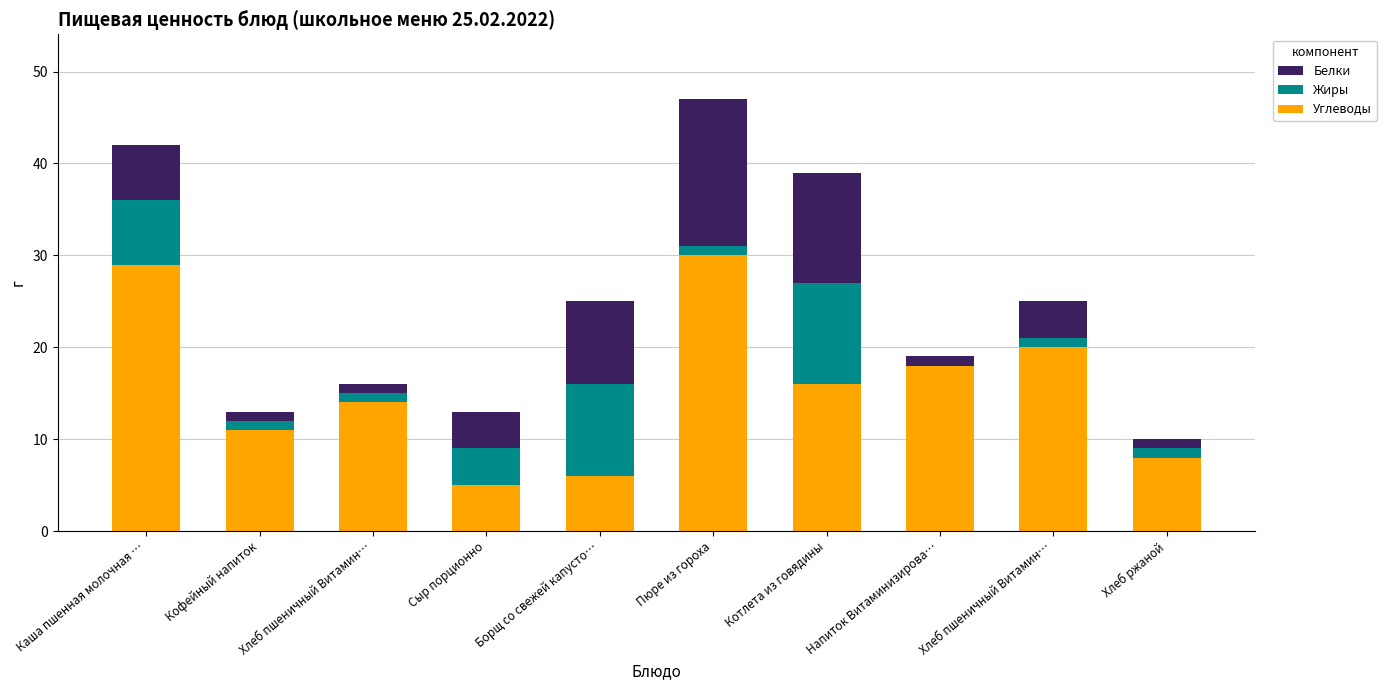

What is the difference between the maximum and second lowest values in the Жиры series?

10